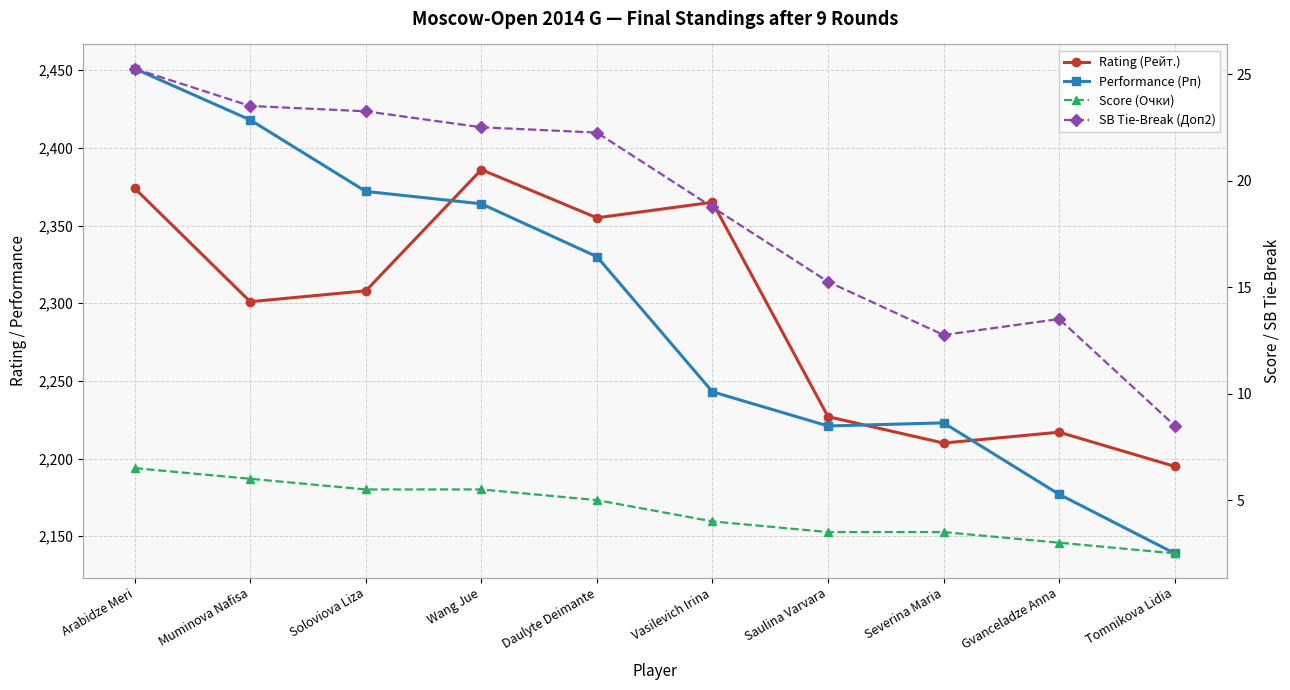

List the series in order of their peak value, lowest first.

Score (Очки), SB Tie-Break (Доп2), Rating (Рейт.), Performance (Рп)